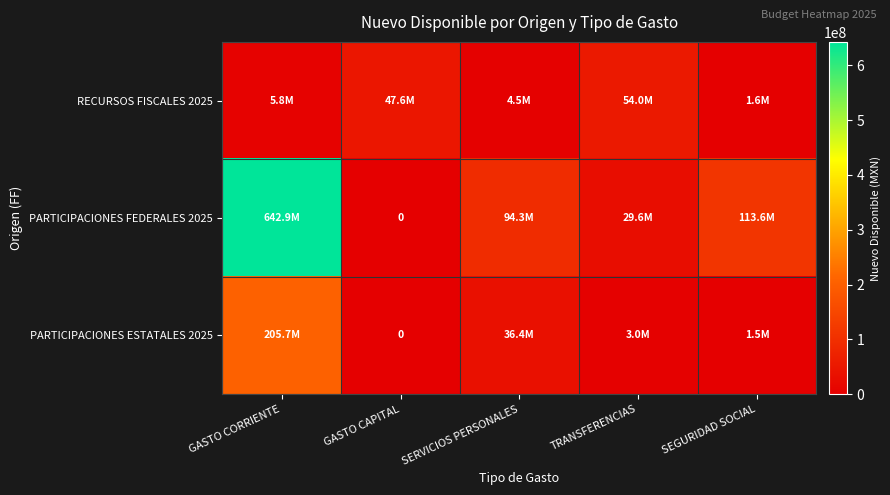

What value does the RECURSOS FISCALES 2025 series have at SEGURIDAD SOCIAL?

1643824.7